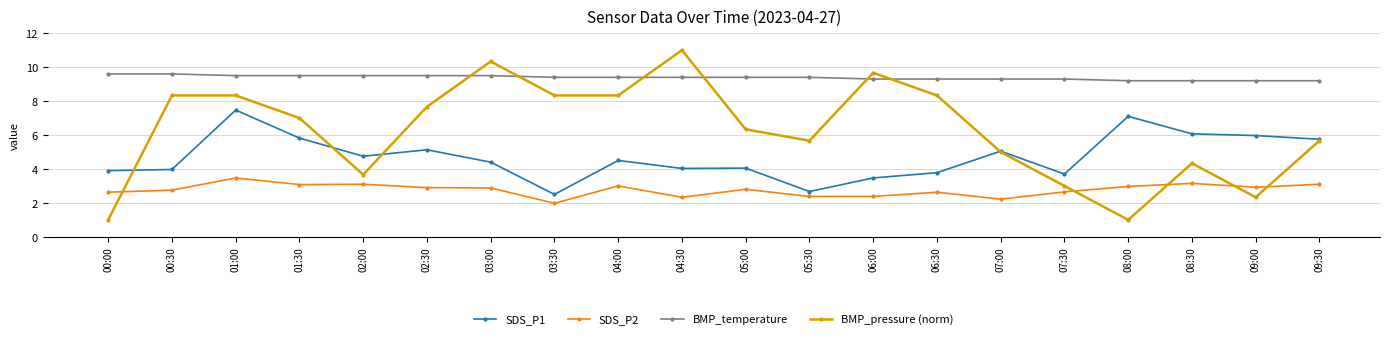

Between 05:00 and 09:30, which series saw the biggest shift?

SDS_P1